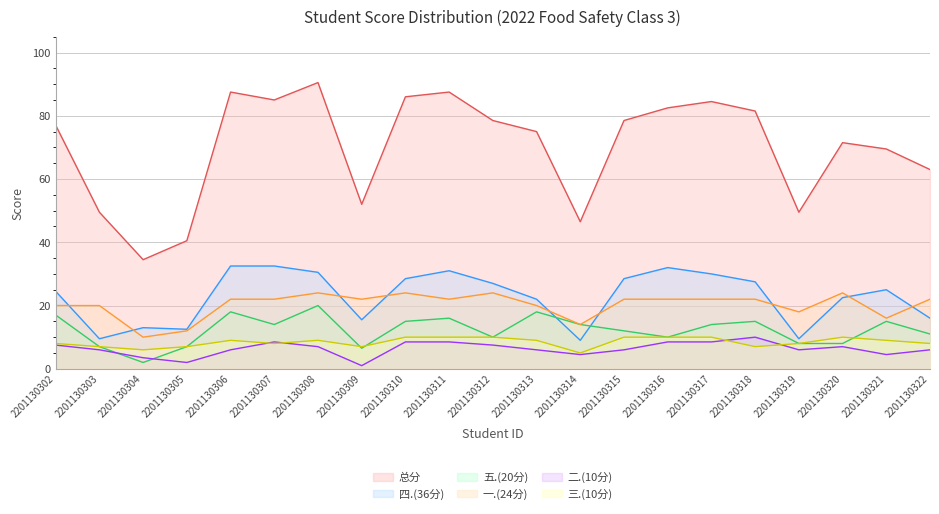

At 2201130313, list the series in order from largest to smallest.

总分, 四.(36分), 一.(24分), 五.(20分), 三.(10分), 二.(10分)